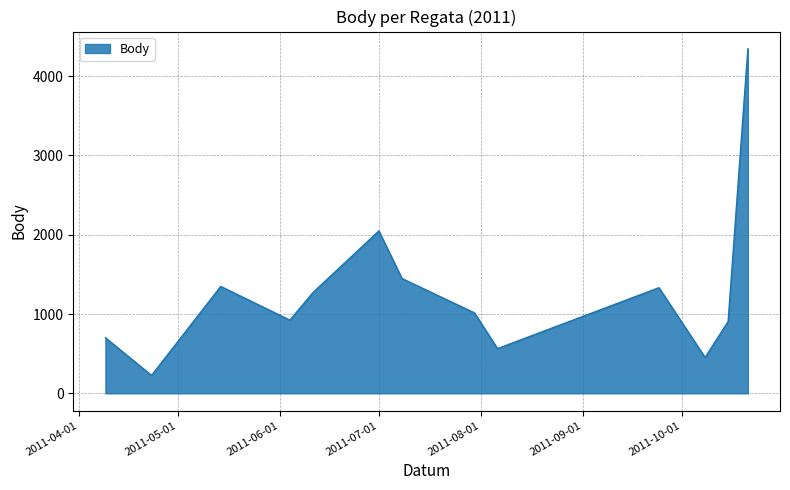

What is the sum of all values?

16579